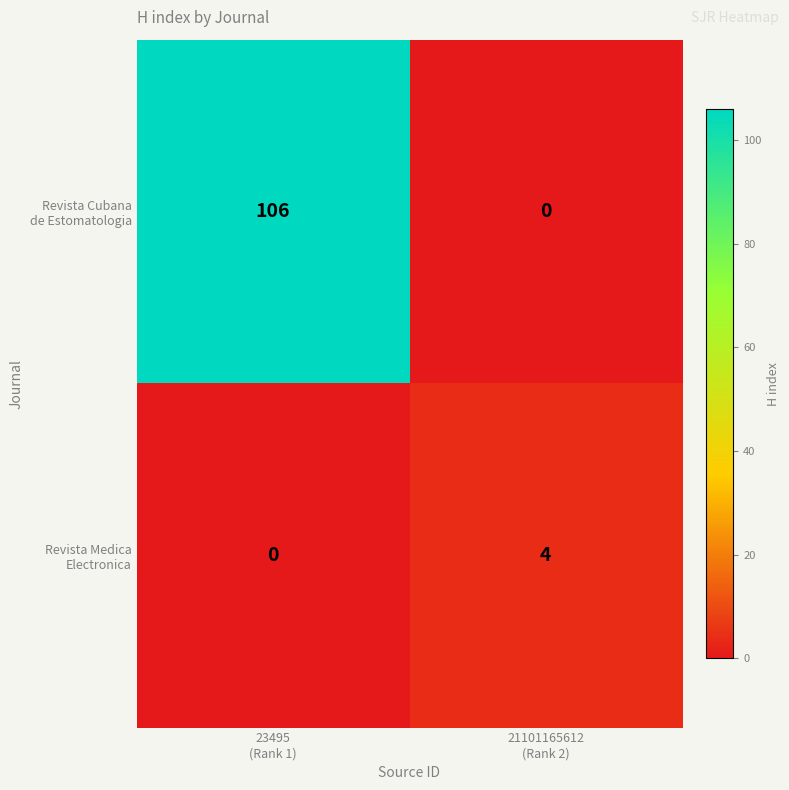

What is the greatest value displayed?

106